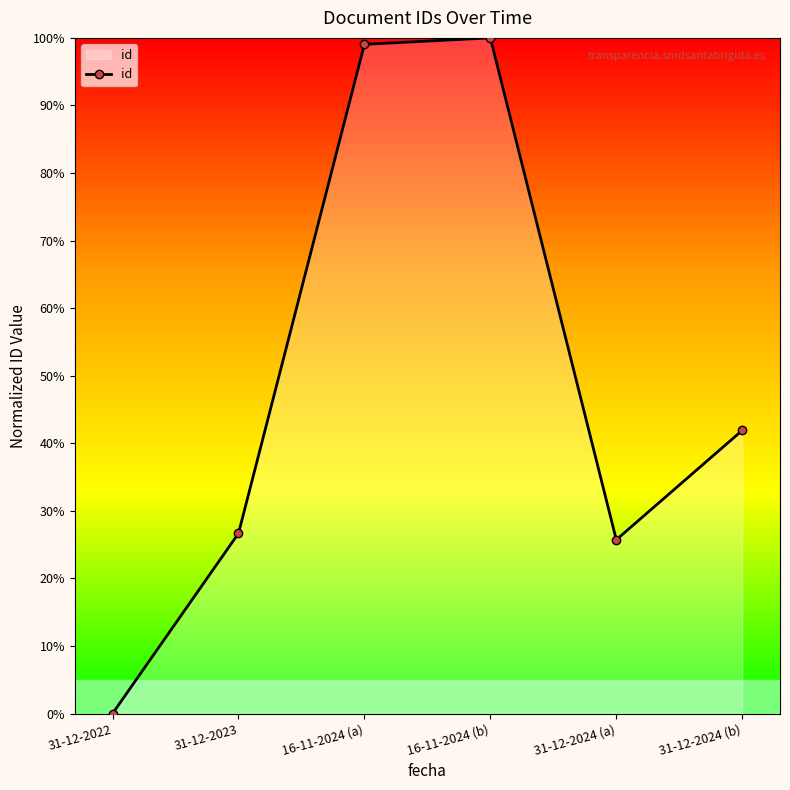

Reading left to right, what are all the values shown in this chart?

0.0	26.7	99.0	100.0	25.7	41.9